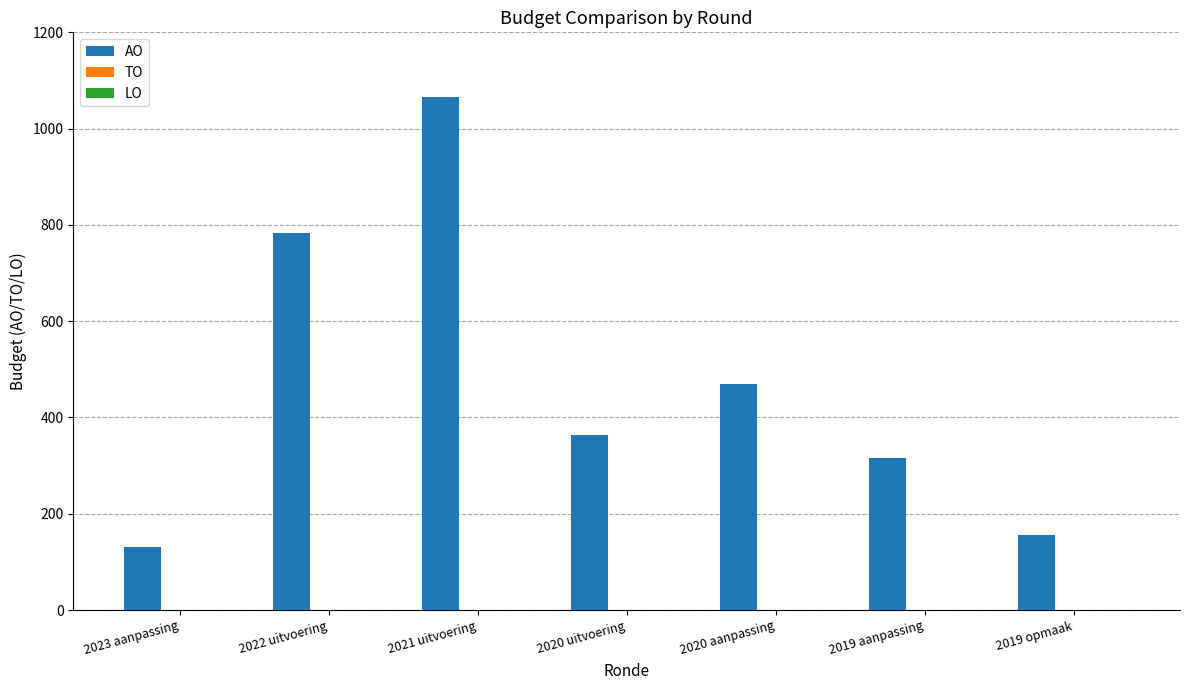

How many bars are there in total?

7